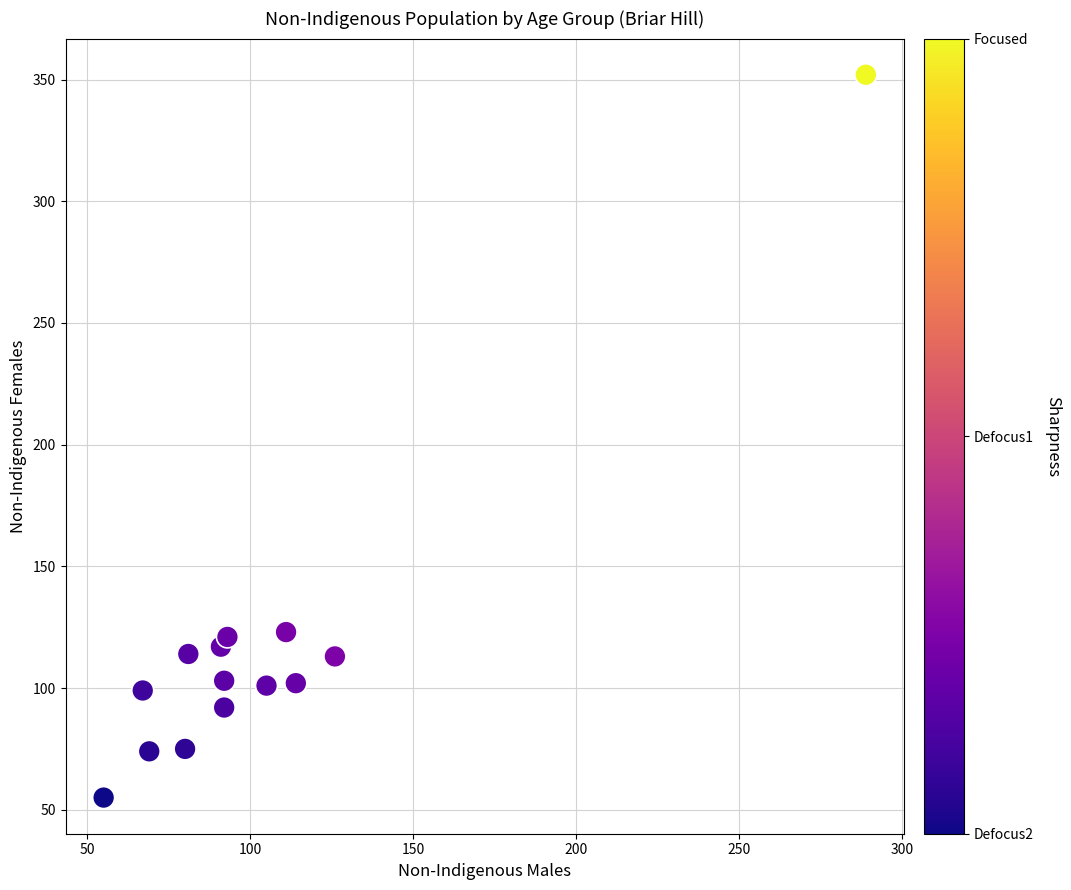

What is the range of Y values (max minus min)?

297